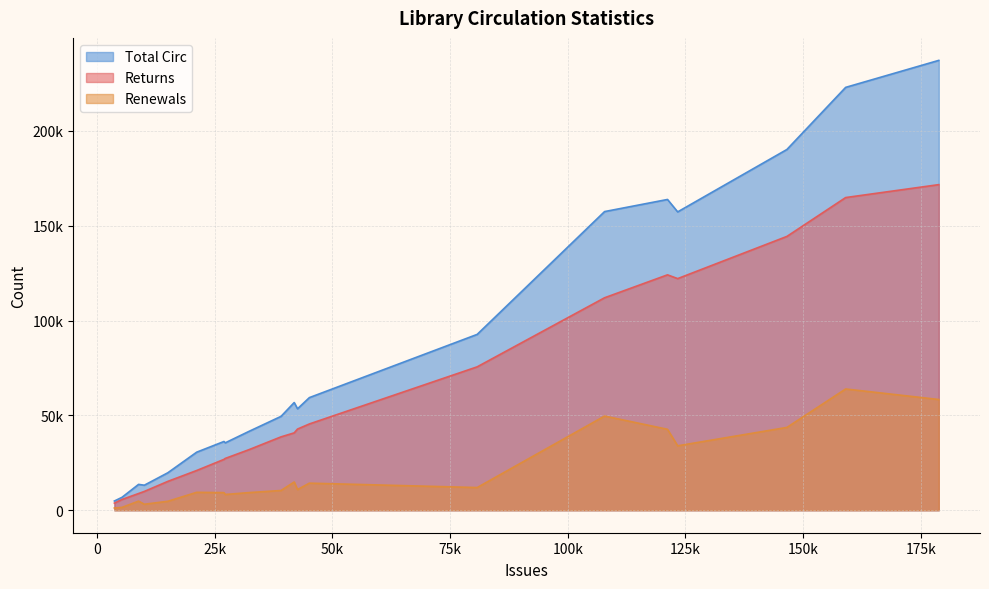

Does the chart have visible grid lines?

Yes